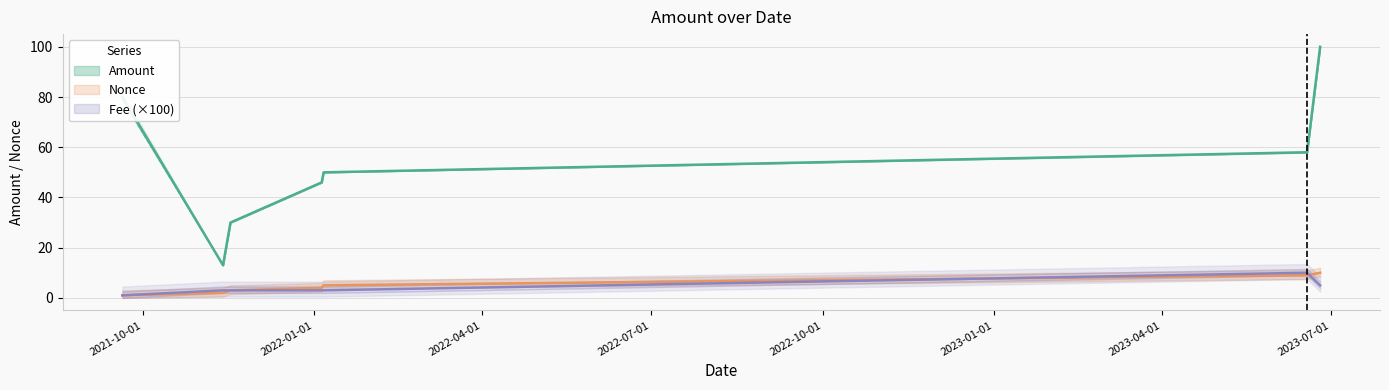

Reading left to right, what are all the values shown in this chart?

Amount: 80.0	13.0	30.0	46.0	50.0	58.0	100.0
Amount Lower: 79.0	13.0	30.0	46.0	50.0	57.9	100.0
Fee: 1.0	3.0	3.0	3.0	3.0	10.0	5.0
Nonce: 1.0	2.0	3.0	4.0	5.0	9.0	10.0